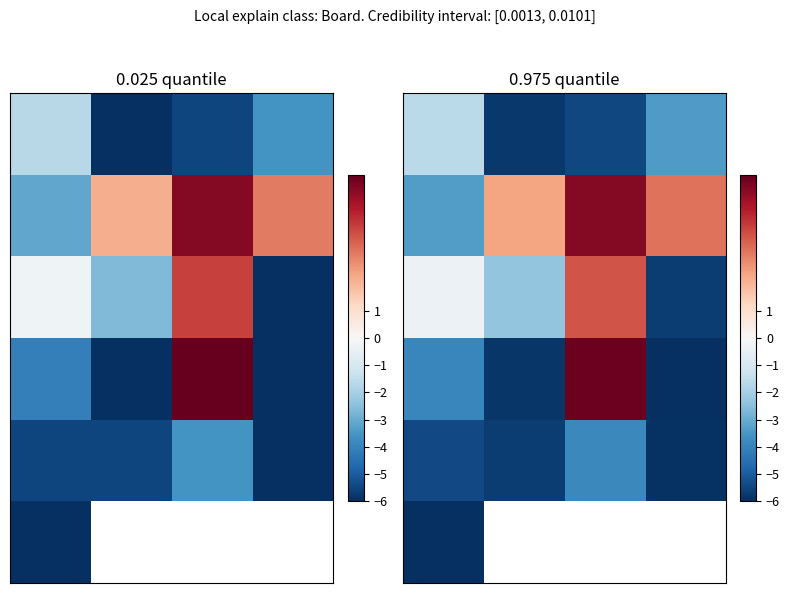

What is the smallest value displayed?

-6.2